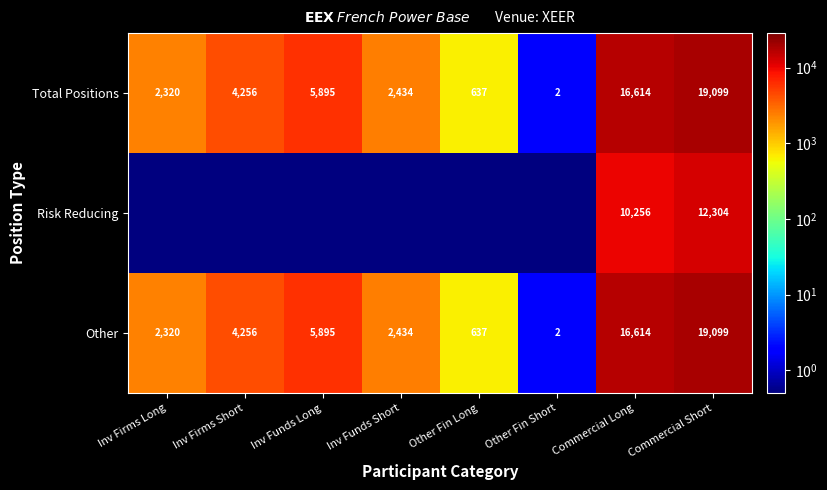

What is the spread (max minus min) of values at Commercial Long?

6358.0